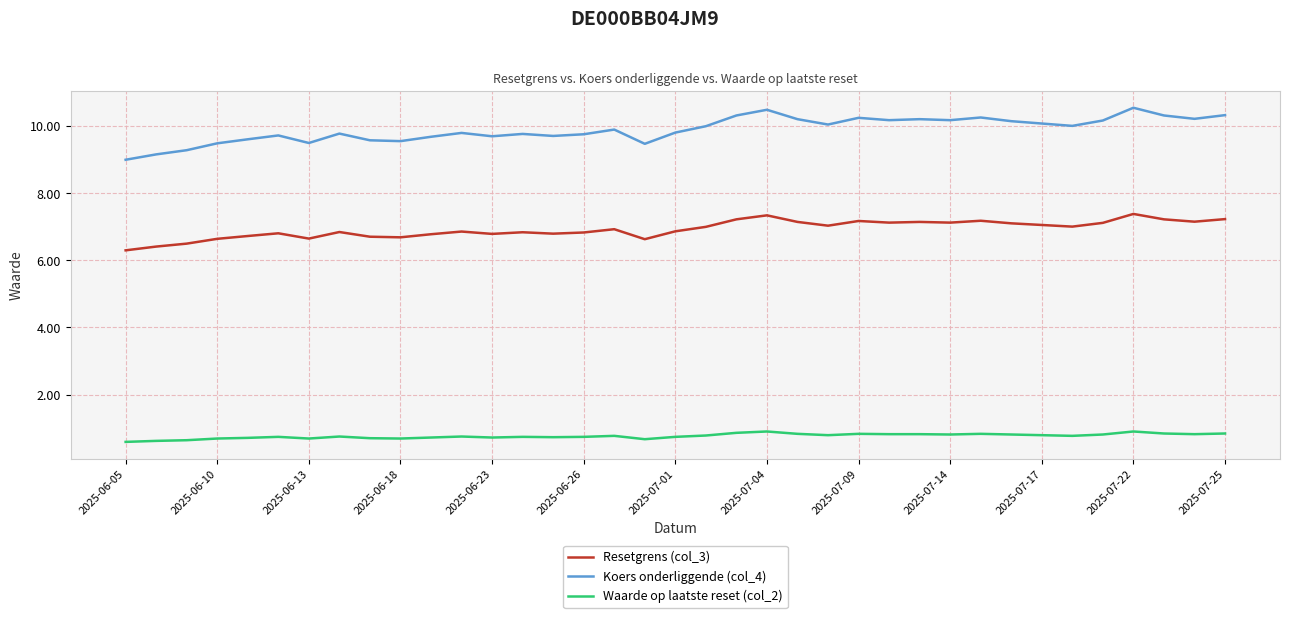

Which series has the widest spread of values?

Koers onderliggende (col_4)